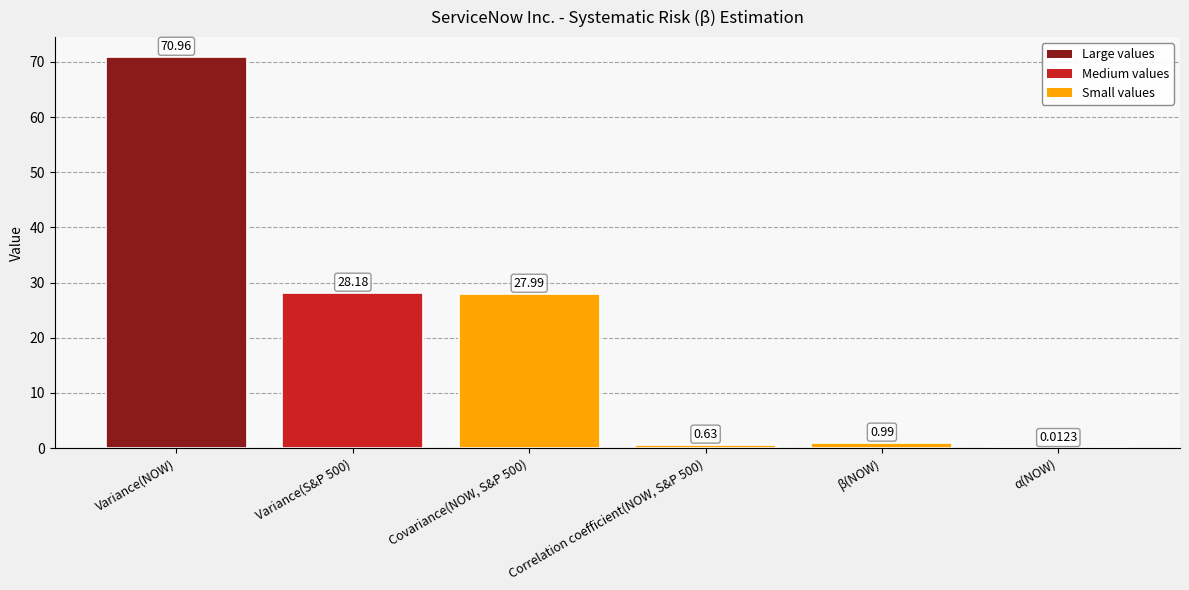

What is the sum of all values?

128.8